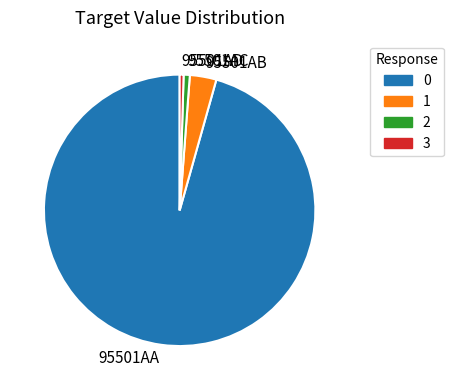

How many segments does this pie chart have?

4